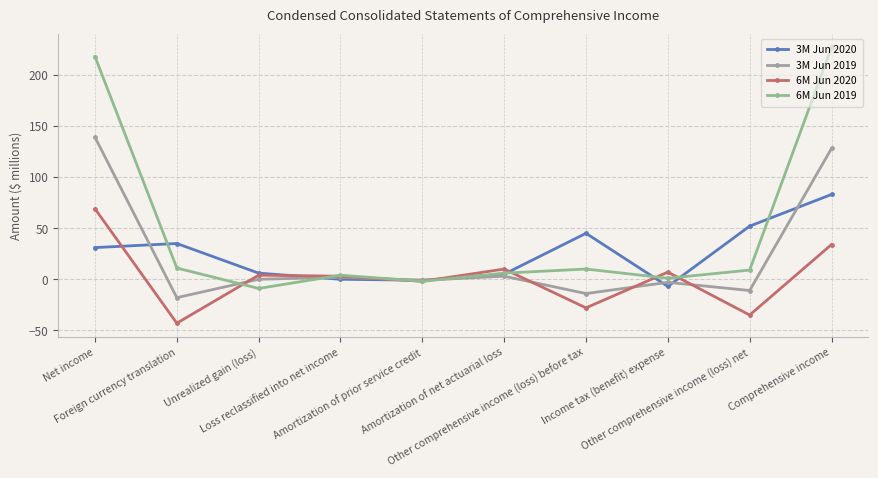

How many intersections are there between 3M Jun 2020 and 6M Jun 2019?

8